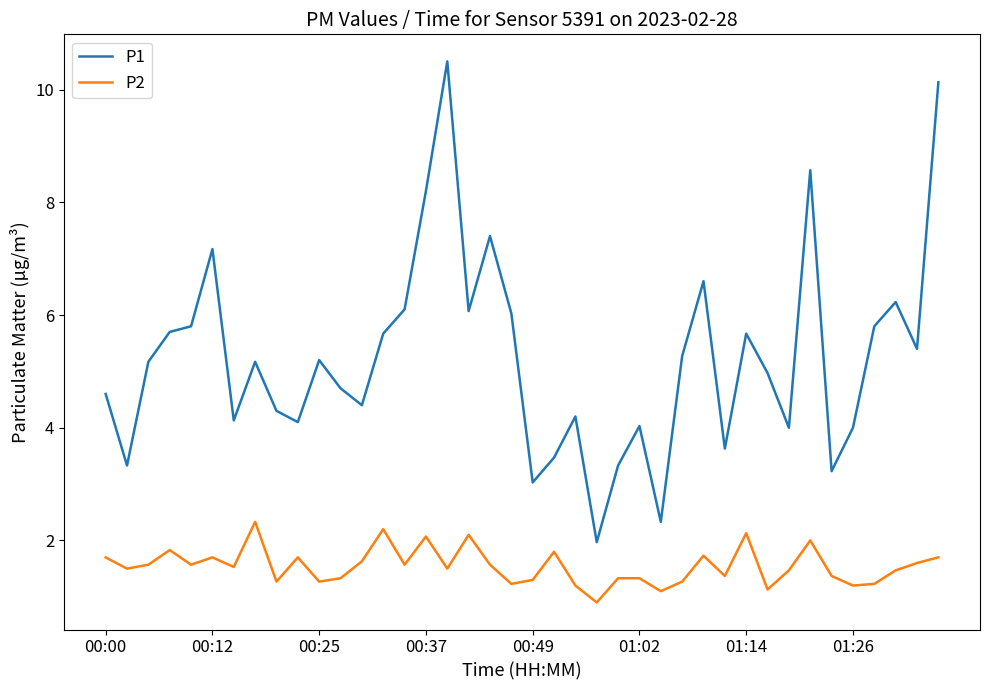

What is the highest value of the P2 series?

2.3